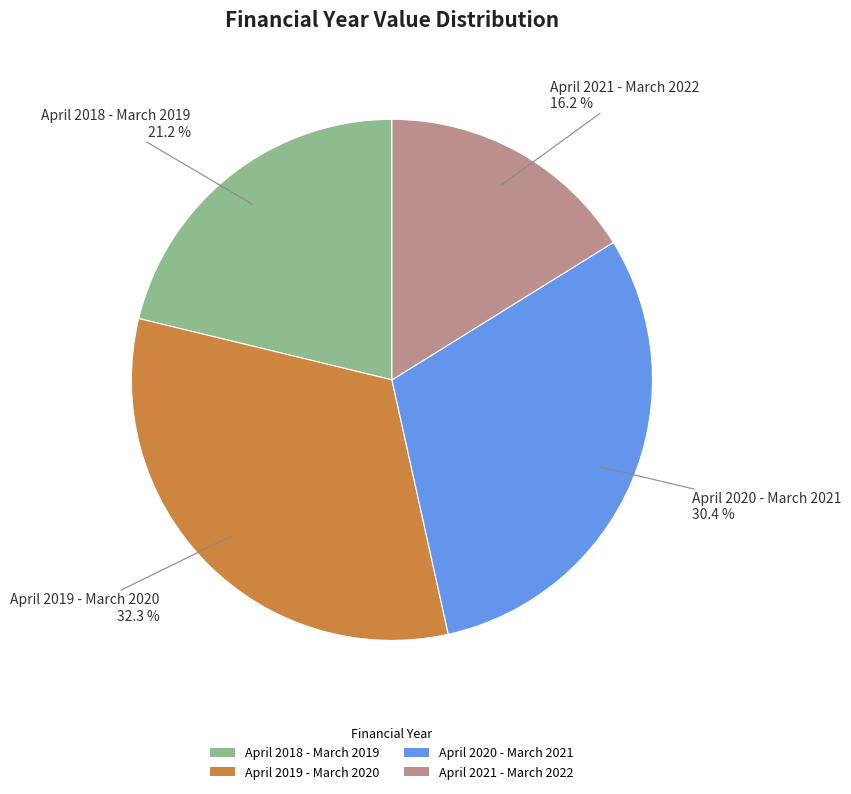

The April 2019 - March 2020 slice represents 27% of the pie. True or false?

False